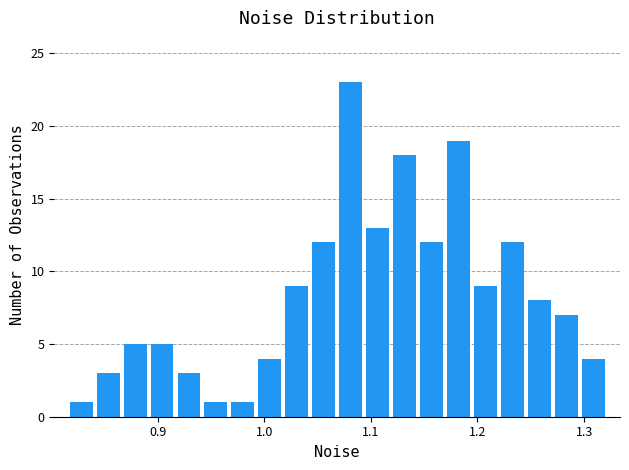

Read against the x-axis, roughly where is the centre of the tallest bar?

1.08